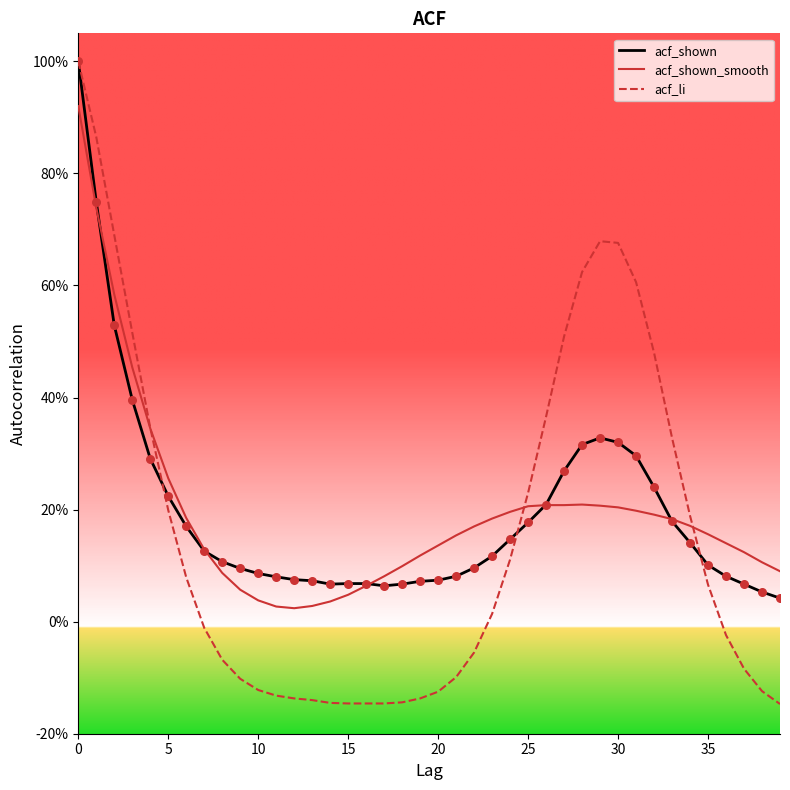

What are all the series names shown in the legend?

acf_shown, acf_shown_smooth, acf_li